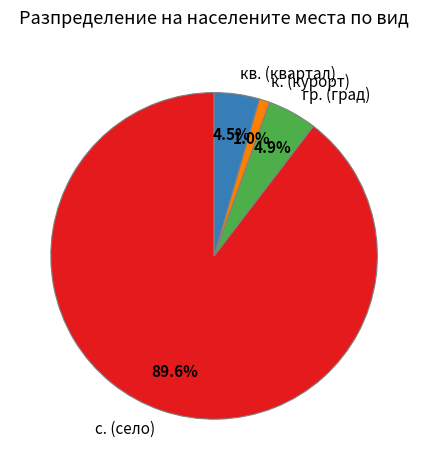

What portion of the pie excludes кв. (квартал)?

95.5%